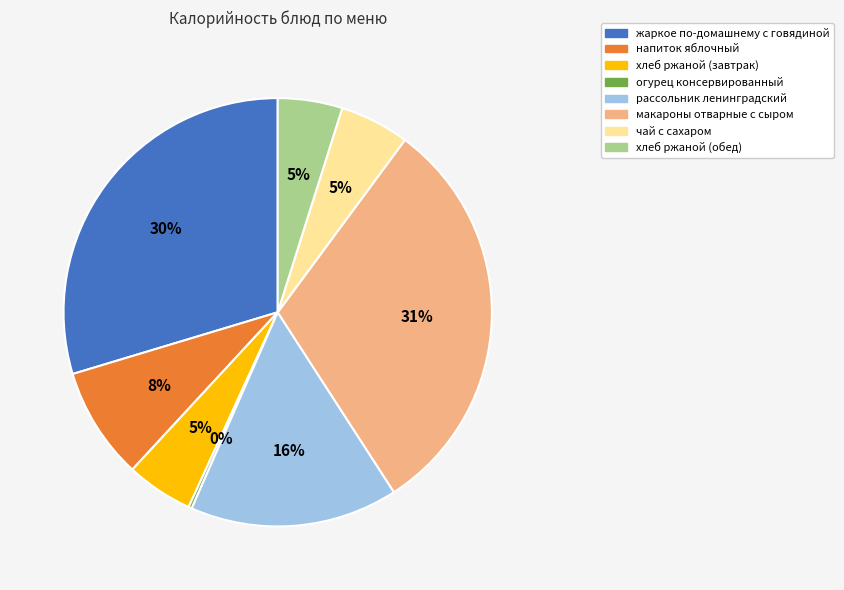

Does чай с сахаром account for over 50% of the chart?

No